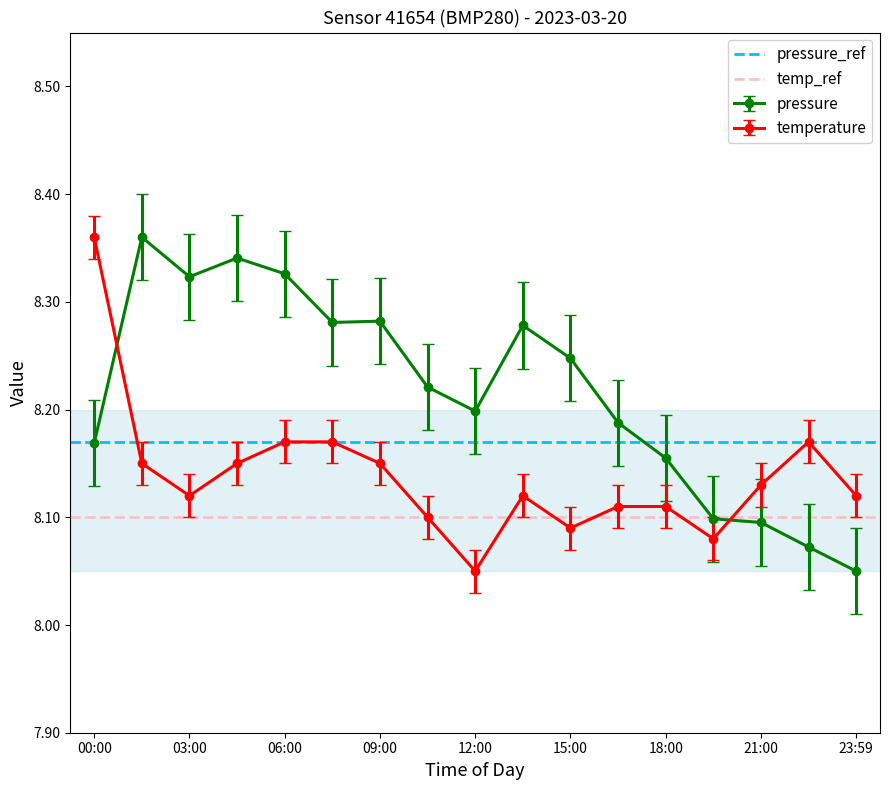

What is the average value of the temp_ref series?

8.1